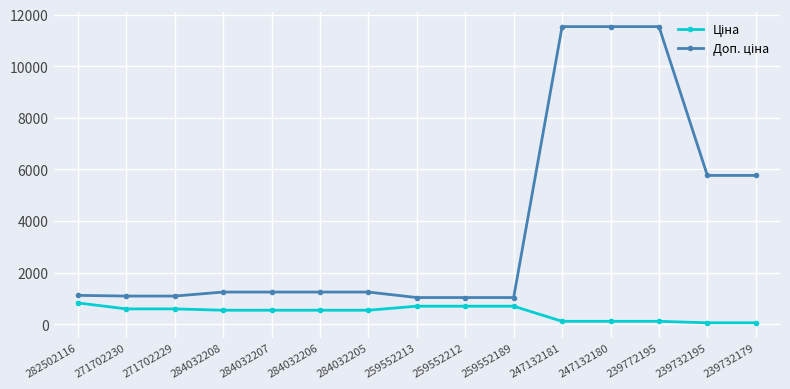

True or false: Доп. ціна has more than 0 points higher than both neighbors.

False